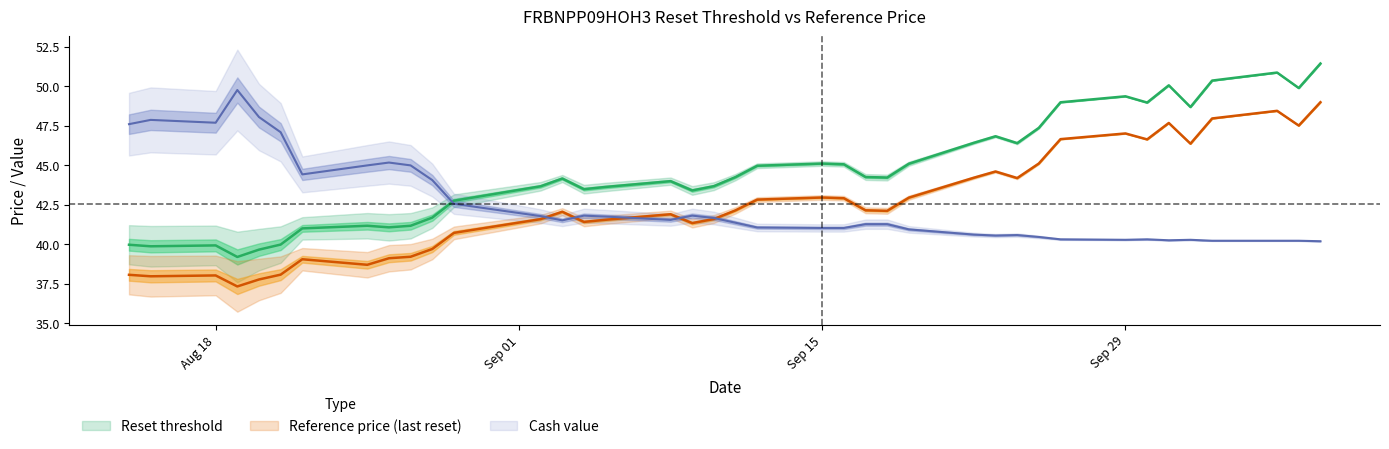

In Reference price (last reset), how many points are higher than both neighbors (excluding endpoints)?

9